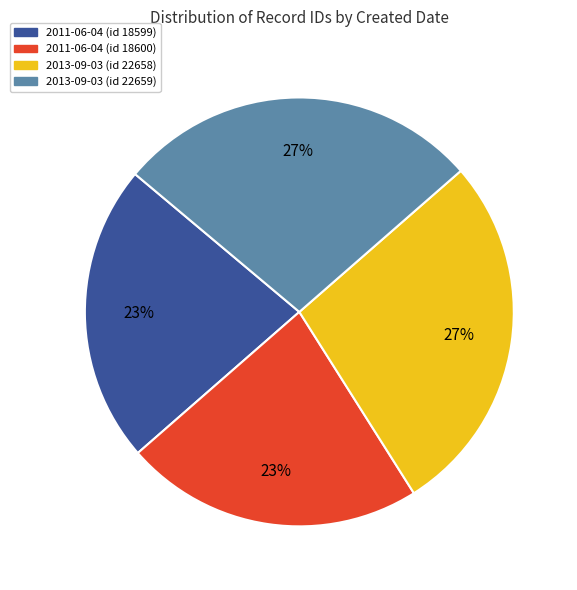

The 2011-06-04 (id 18600) slice represents 9% of the pie. True or false?

False